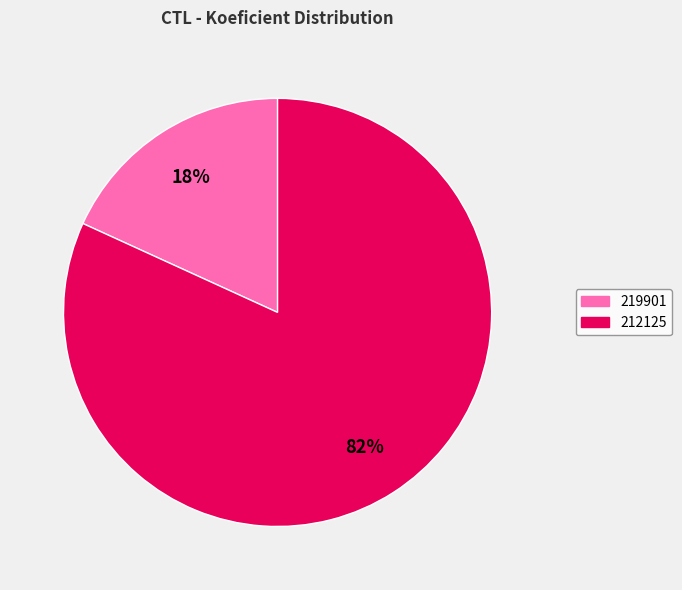

To the nearest percent, what is the average slice percentage?

50%